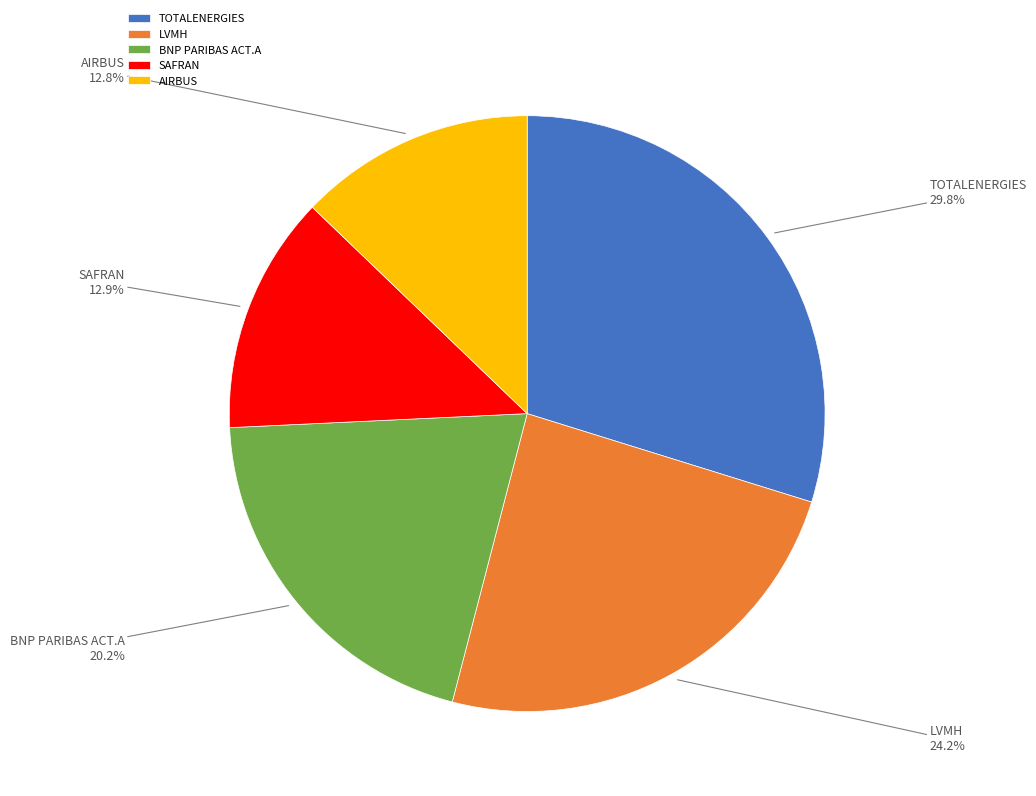

What is the largest slice in the pie chart?

TOTALENERGIES